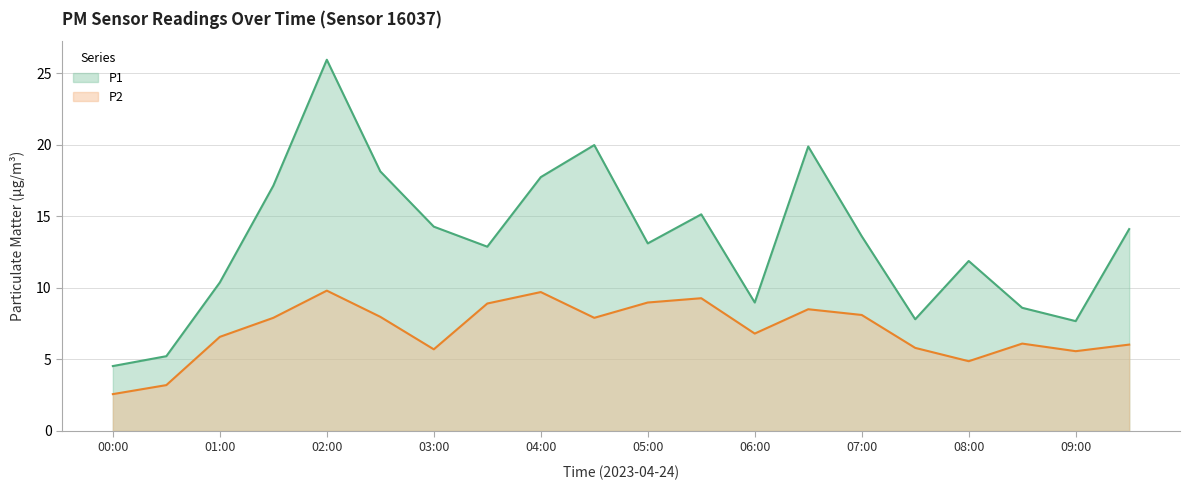

Is the value of P2 at 07:30 greater than the value of P1 at 06:00?

No